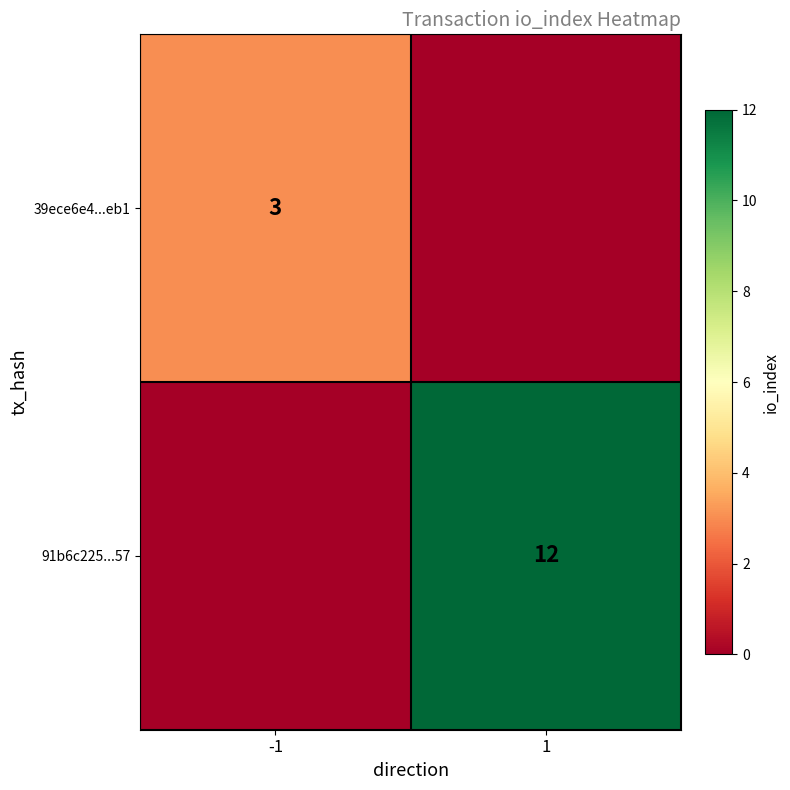

The value of 39ece6e4...eb1 at -1 is 5. True or false?

False